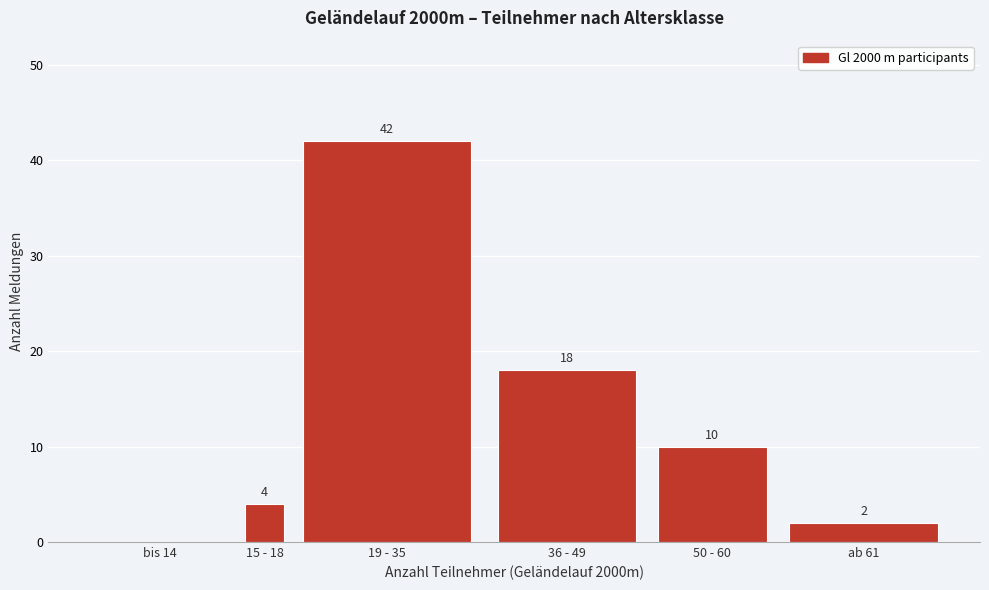

Reading left to right, what are all the values shown in this chart?

bis 14=0	15 - 18=4	19 - 35=42	36 - 49=18	50 - 60=10	ab 61=2